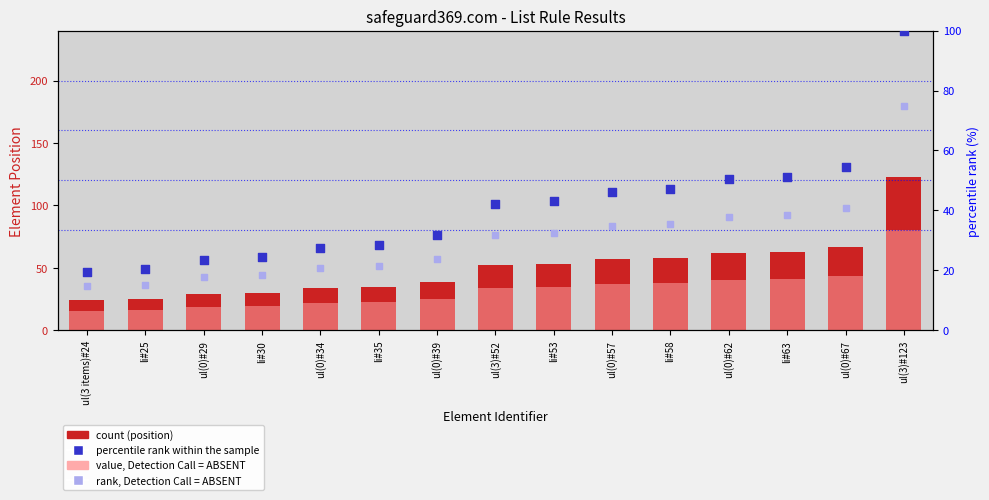

What is the total value across all series at ul(0)#57?

175.1